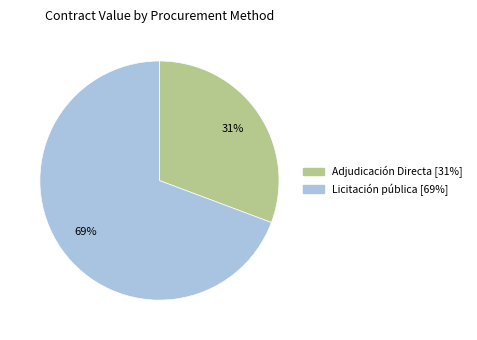

Does any single category account for the majority?

Yes